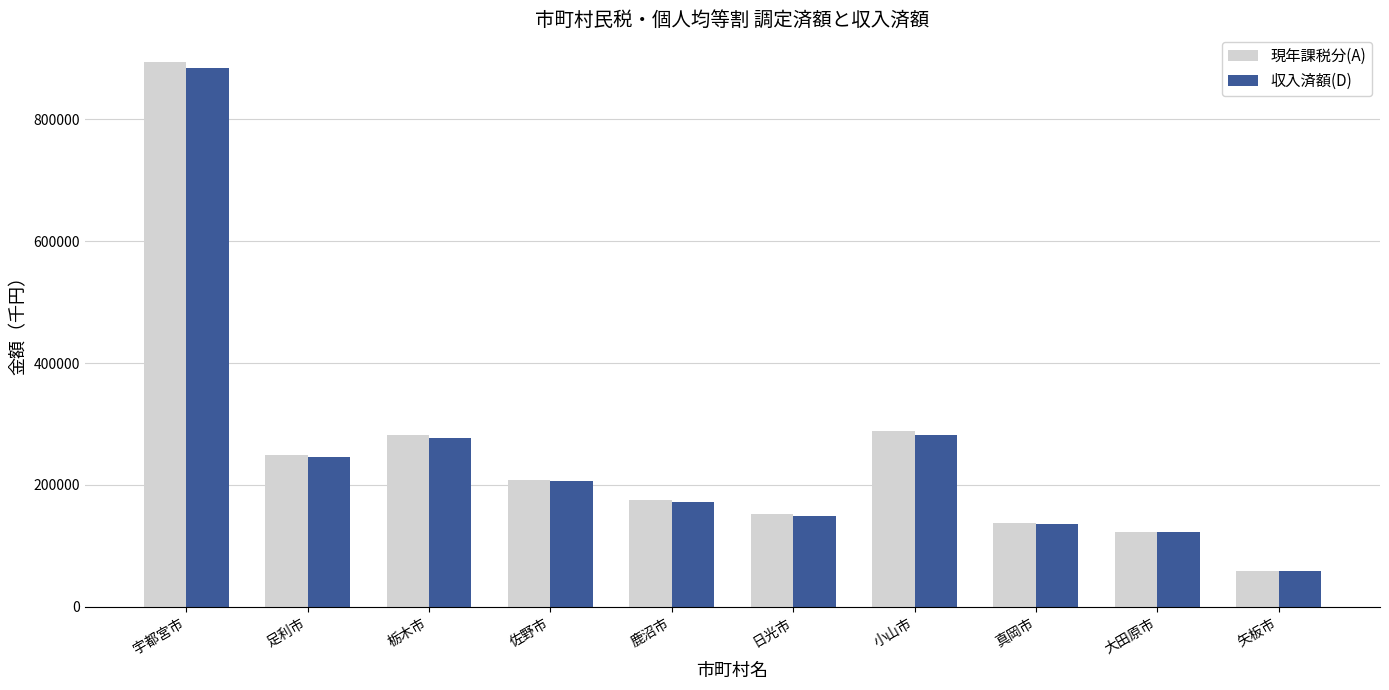

At which category is the sum across all series the highest?

宇都宮市